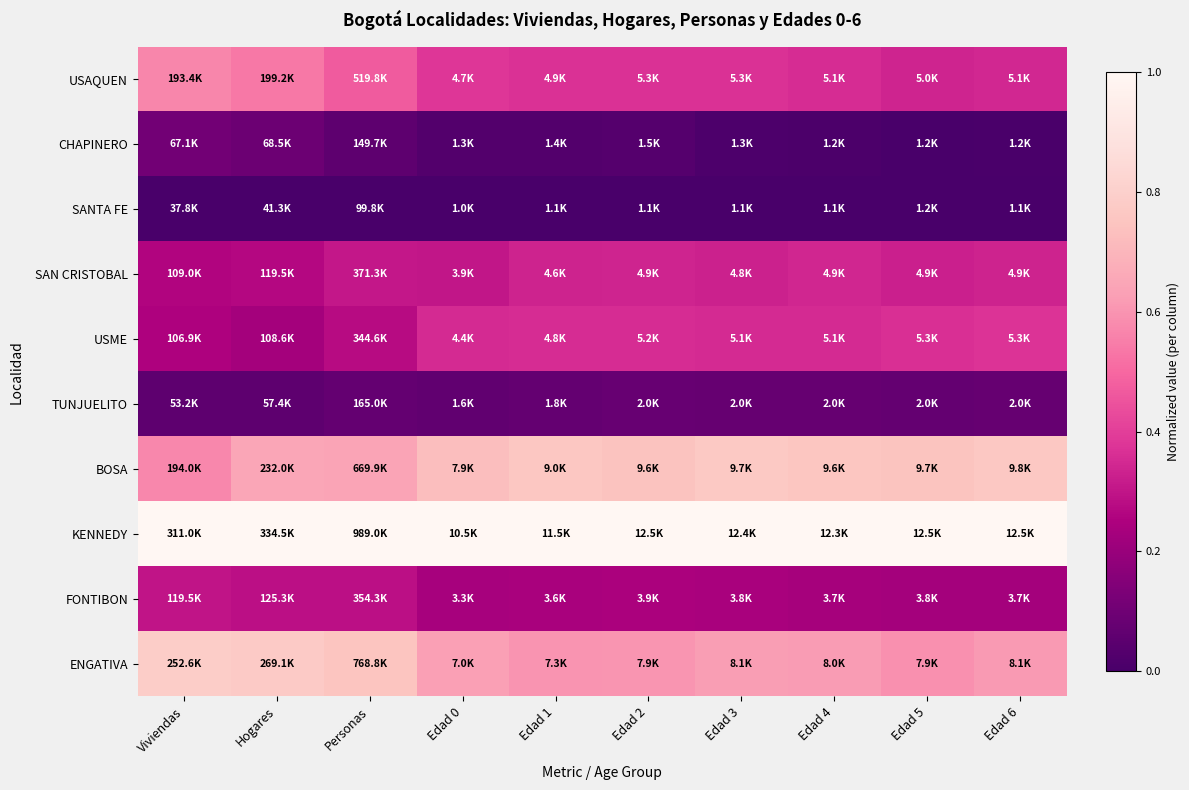

Reading left to right, transcribe all the data shown in this chart.

USAQUEN: Viviendas=0.6	Hogares=0.5	Personas=0.5	Edad 0=0.4	Edad 1=0.4	Edad 2=0.4	Edad 3=0.4	Edad 4=0.4	Edad 5=0.3	Edad 6=0.3
CHAPINERO: Viviendas=0.1	Hogares=0.1	Personas=0.1	Edad 0=0.0	Edad 1=0.0	Edad 2=0.0	Edad 3=0.0	Edad 4=0.0	Edad 5=0.0	Edad 6=0.0
SANTA FE: Viviendas=0.0	Hogares=0.0	Personas=0.0	Edad 0=0.0	Edad 1=0.0	Edad 2=0.0	Edad 3=0.0	Edad 4=0.0	Edad 5=0.0	Edad 6=0.0
SAN CRISTOBAL: Viviendas=0.3	Hogares=0.3	Personas=0.3	Edad 0=0.3	Edad 1=0.3	Edad 2=0.3	Edad 3=0.3	Edad 4=0.3	Edad 5=0.3	Edad 6=0.3
USME: Viviendas=0.3	Hogares=0.2	Personas=0.3	Edad 0=0.4	Edad 1=0.4	Edad 2=0.4	Edad 3=0.4	Edad 4=0.4	Edad 5=0.4	Edad 6=0.4
TUNJUELITO: Viviendas=0.1	Hogares=0.1	Personas=0.1	Edad 0=0.1	Edad 1=0.1	Edad 2=0.1	Edad 3=0.1	Edad 4=0.1	Edad 5=0.1	Edad 6=0.1
BOSA: Viviendas=0.6	Hogares=0.7	Personas=0.6	Edad 0=0.7	Edad 1=0.8	Edad 2=0.7	Edad 3=0.8	Edad 4=0.8	Edad 5=0.7	Edad 6=0.8
KENNEDY: Viviendas=1.0	Hogares=1.0	Personas=1.0	Edad 0=1.0	Edad 1=1.0	Edad 2=1.0	Edad 3=1.0	Edad 4=1.0	Edad 5=1.0	Edad 6=1.0
FONTIBON: Viviendas=0.3	Hogares=0.3	Personas=0.3	Edad 0=0.2	Edad 1=0.2	Edad 2=0.2	Edad 3=0.2	Edad 4=0.2	Edad 5=0.2	Edad 6=0.2
ENGATIVA: Viviendas=0.8	Hogares=0.8	Personas=0.8	Edad 0=0.6	Edad 1=0.6	Edad 2=0.6	Edad 3=0.6	Edad 4=0.6	Edad 5=0.6	Edad 6=0.6